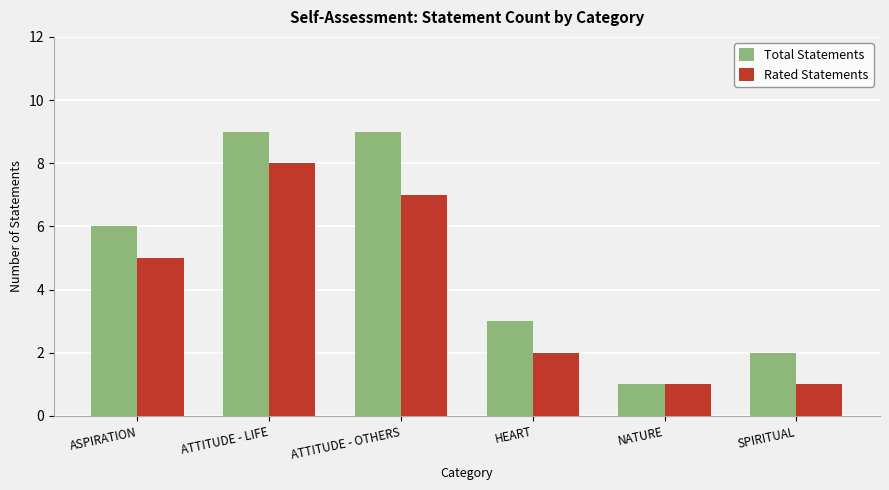

Which series has the widest spread of values?

Total Statements